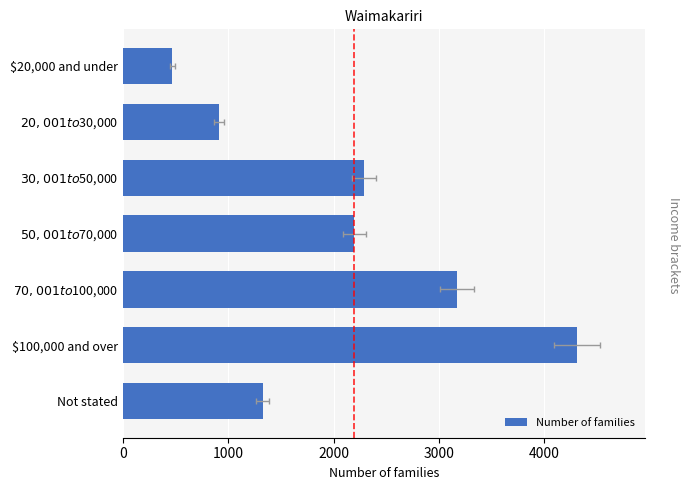

What is the difference between the second highest and second lowest values?

2262